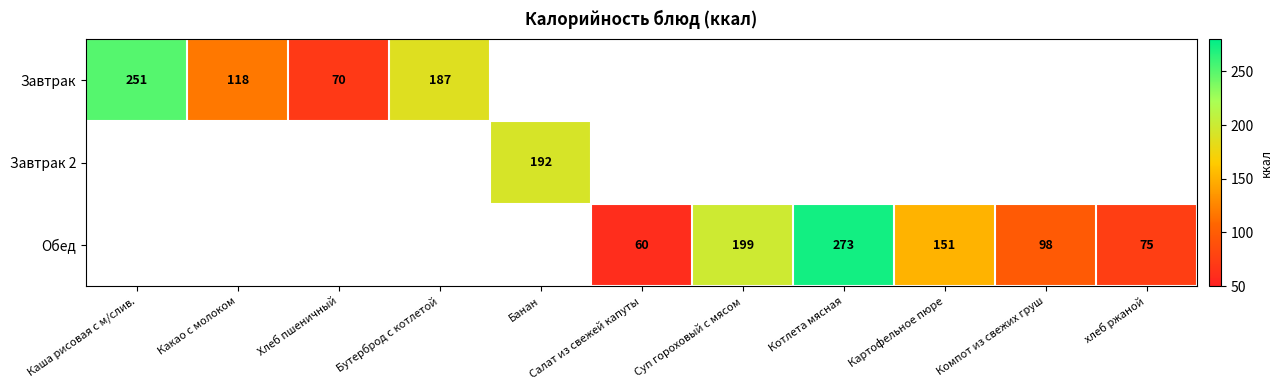

Is the value of Завтрак at Бутерброд с котлетой greater than the value of Обед at Салат из свежей капуты?

Yes